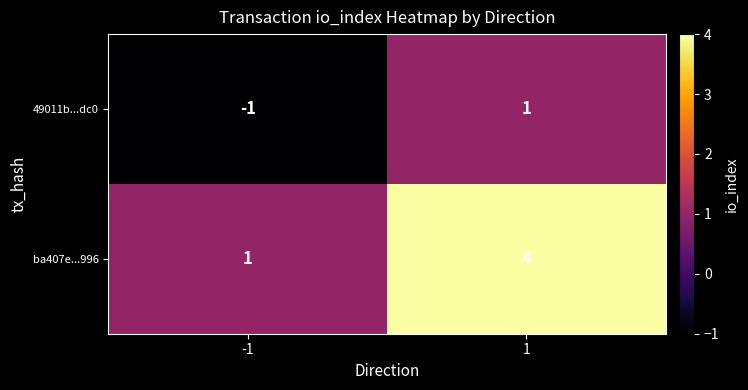

What is the spread (max minus min) of values at 1?

3